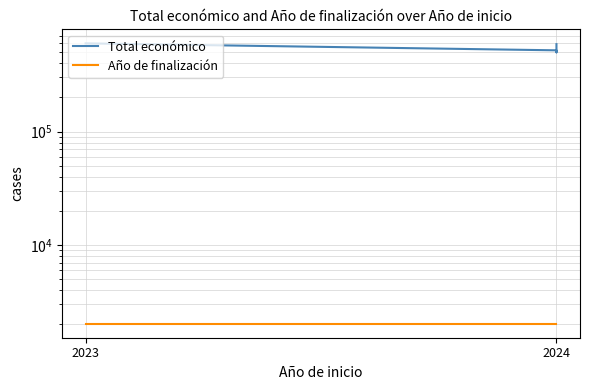

True or false: Total económico and Año de finalización cross at least once.

False